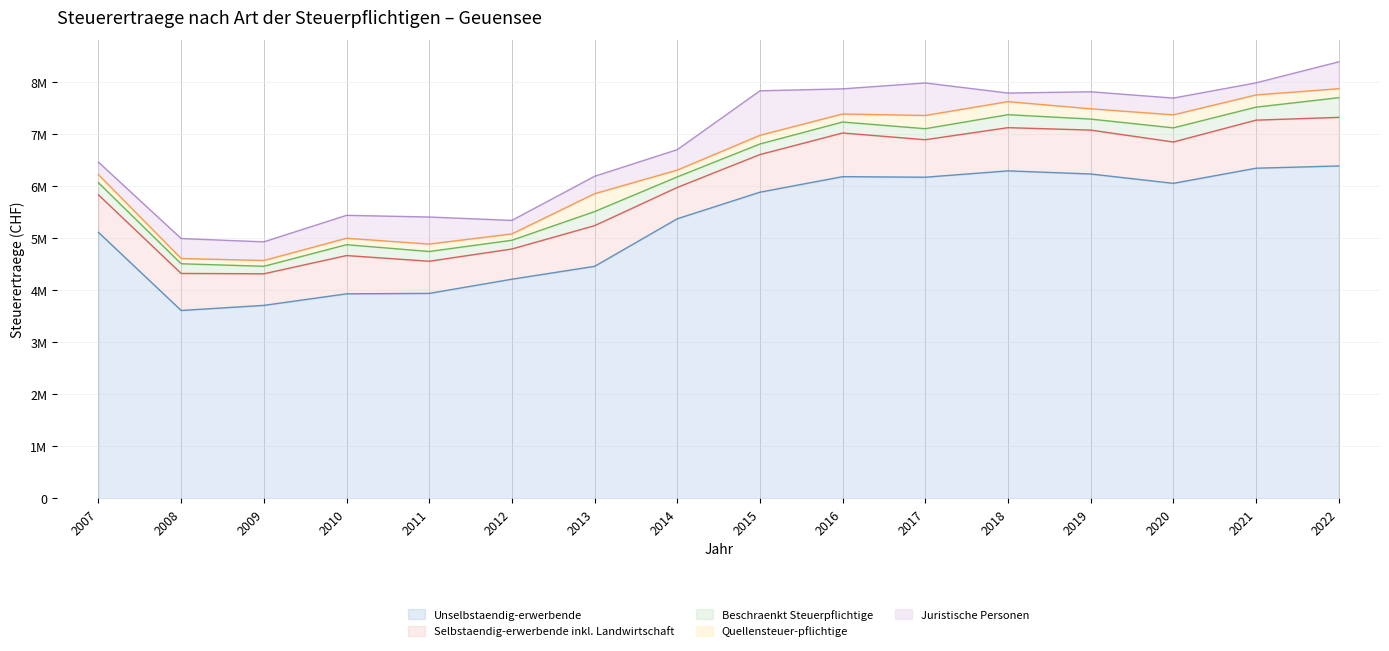

Where is the first local minimum for Quellensteuer-pflichtige?

2008